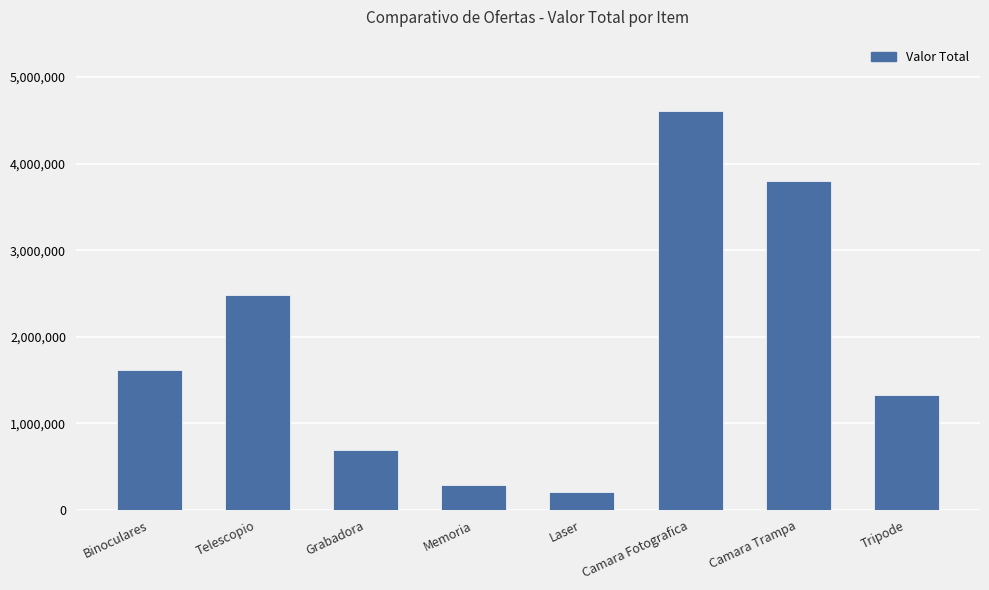

How many series are shown in this chart?

1